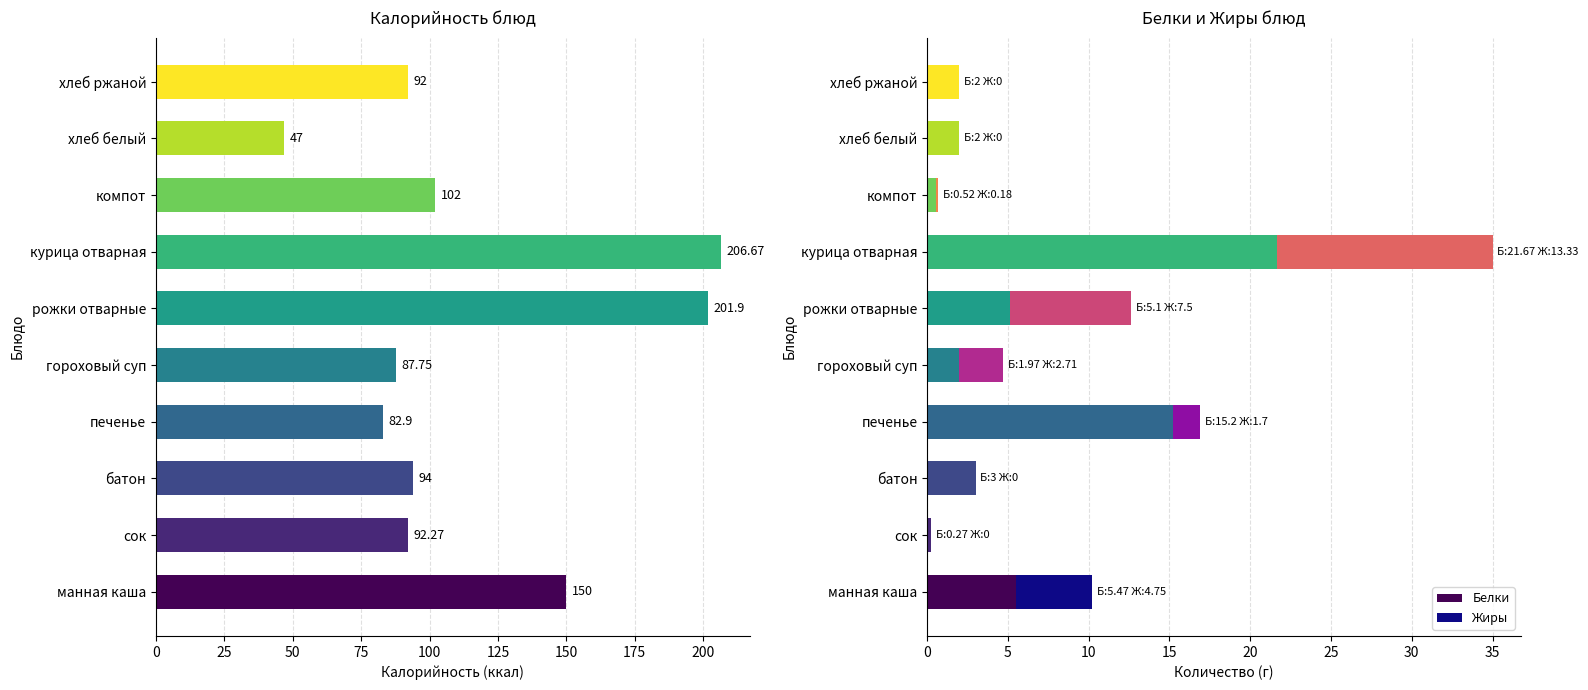

What is the sum of all Белки values?

57.2